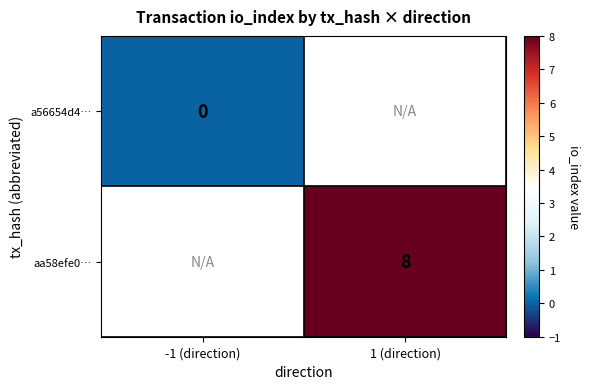

Rank the series by their maximum value, from lowest to highest.

a56654d4…, aa58efe0…